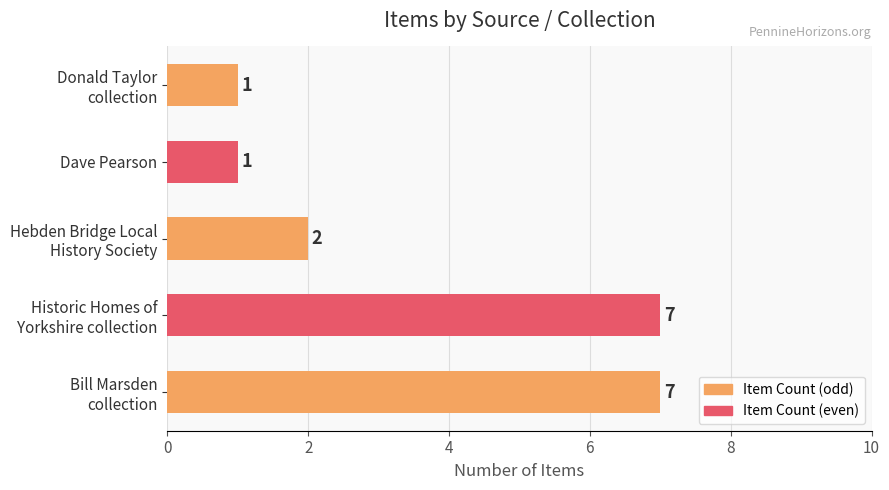

Are the bars horizontal?

Yes